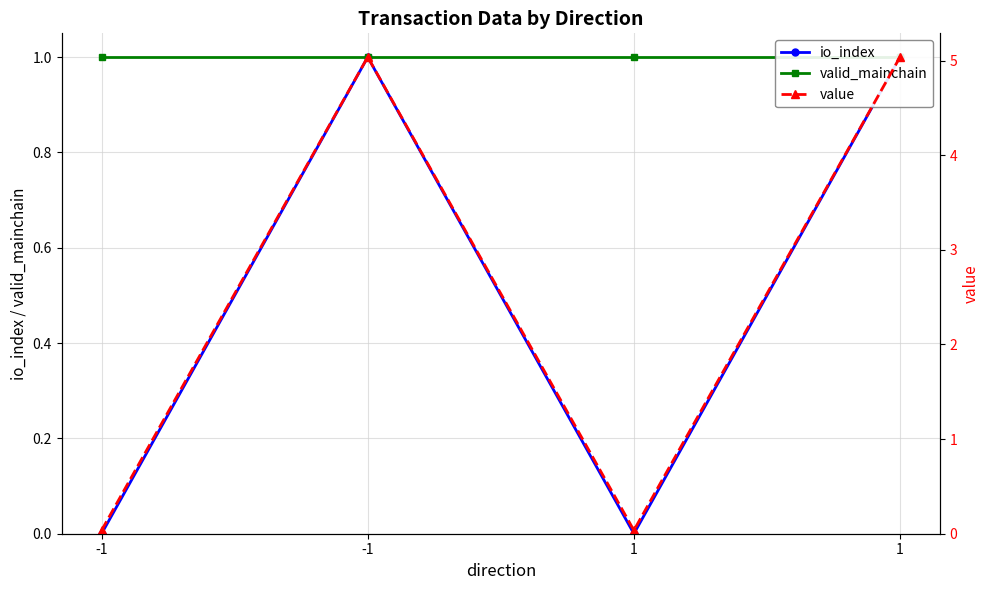

True or false: io_index and valid_mainchain cross at least once.

False